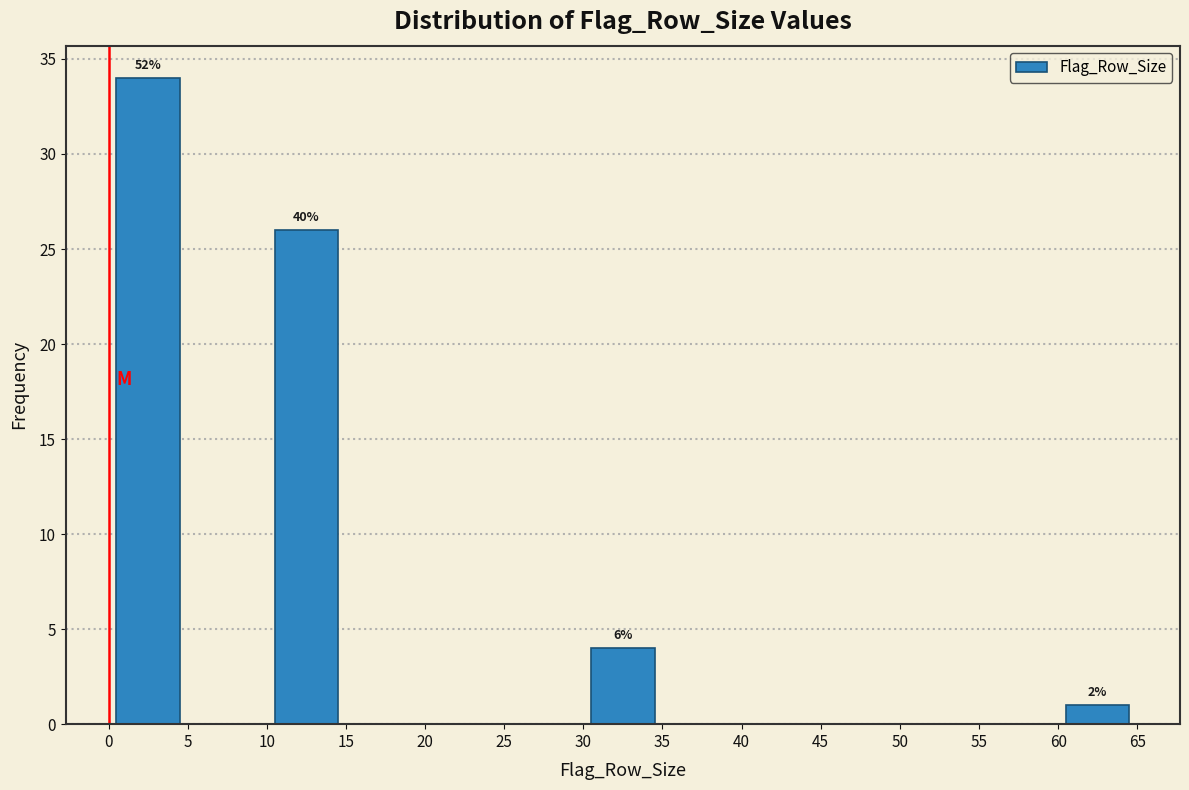

Over which range of the x-axis is the bar tallest?

0 to 5